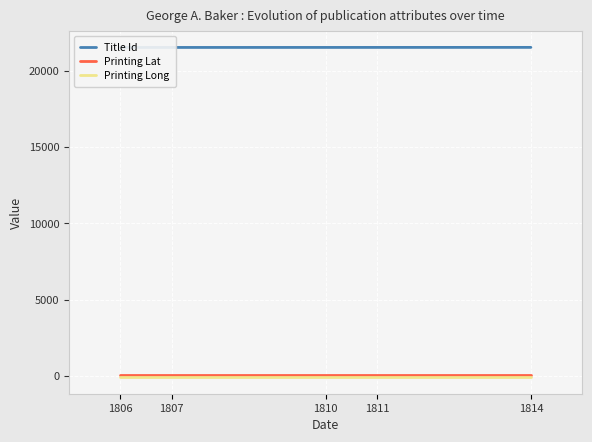

What is the maximum value shown in the chart?

21532.0